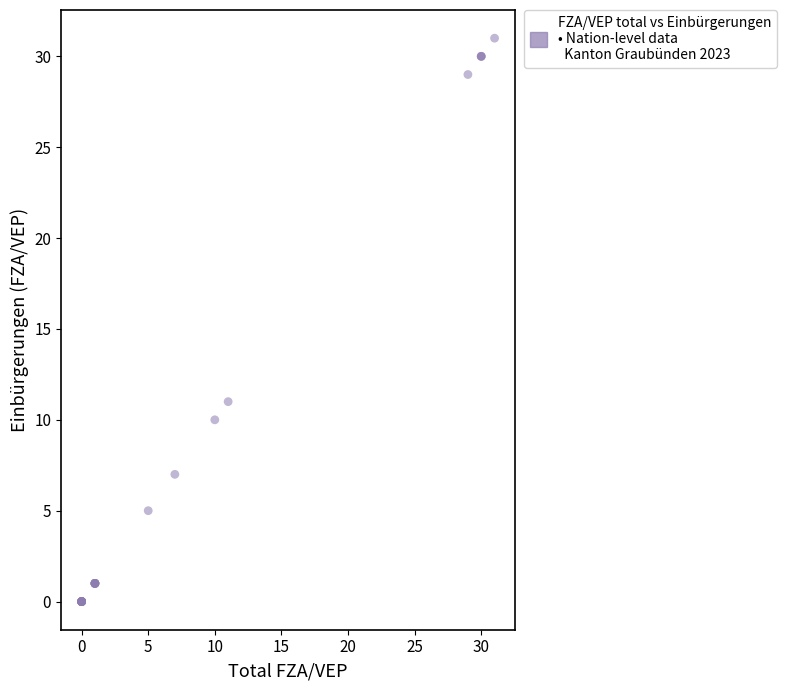

What Y value in the scatter plot is closest to 15?

11